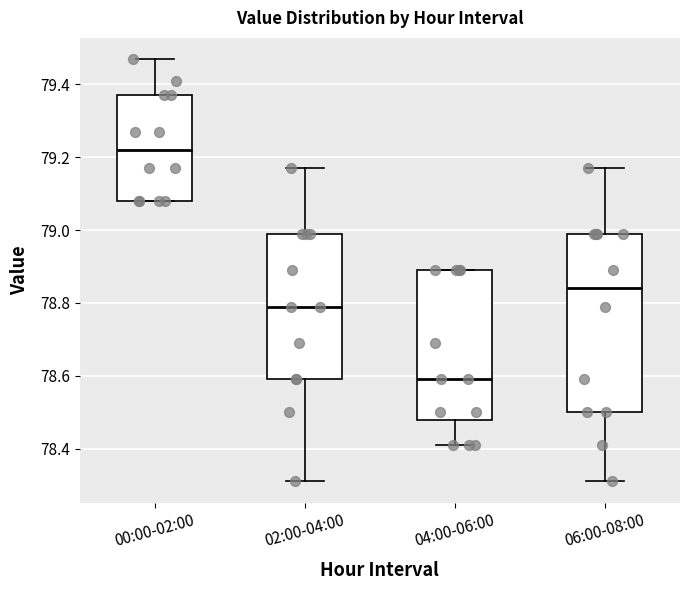

Which box has the highest median line?

00:00-02:00